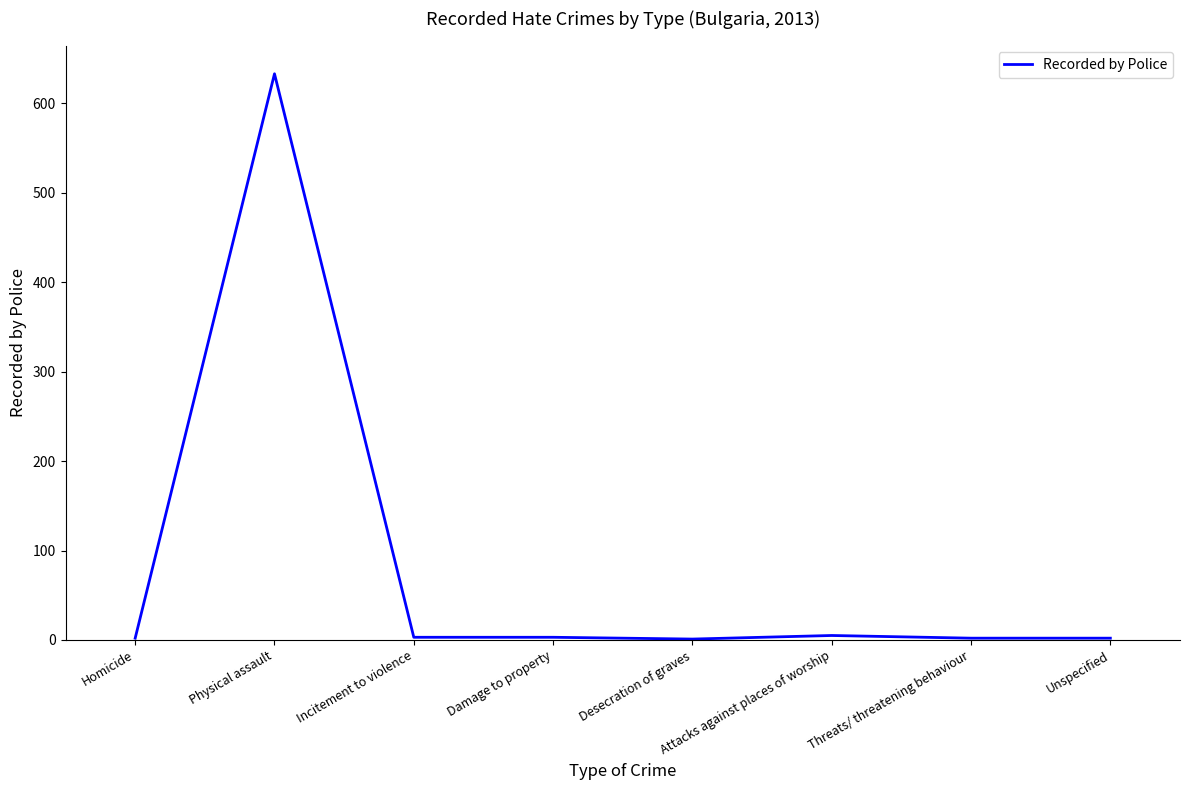

At which category does the chart reach its peak across all series?

Physical assault